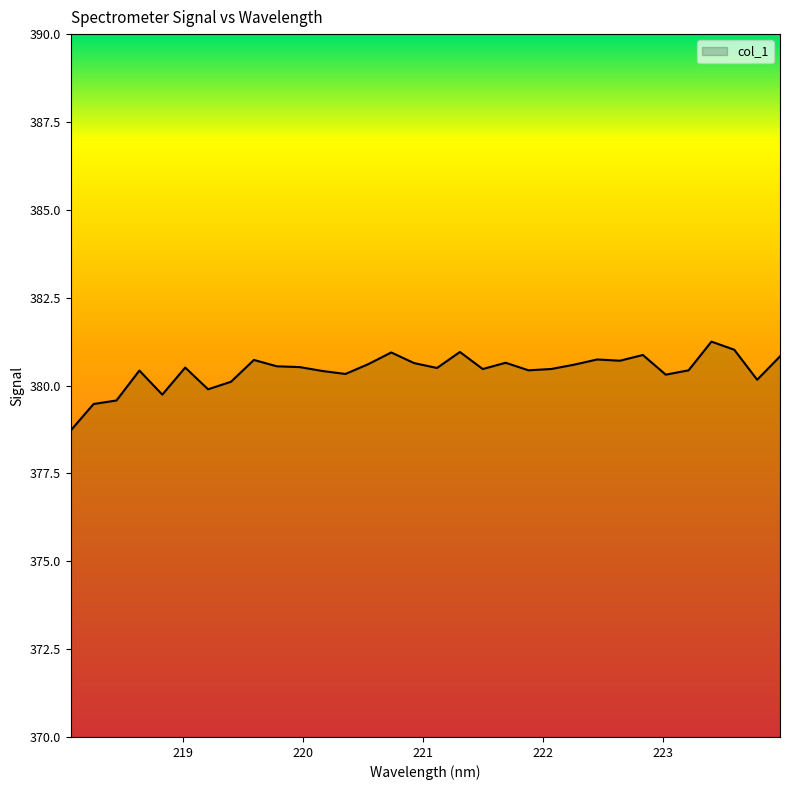

What is the smallest value displayed?

378.7